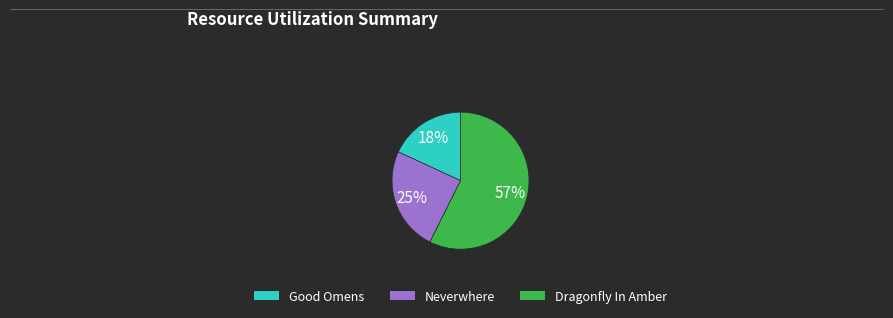

To the nearest percent, what is the combined percentage of Dragonfly In Amber and Neverwhere?

82%